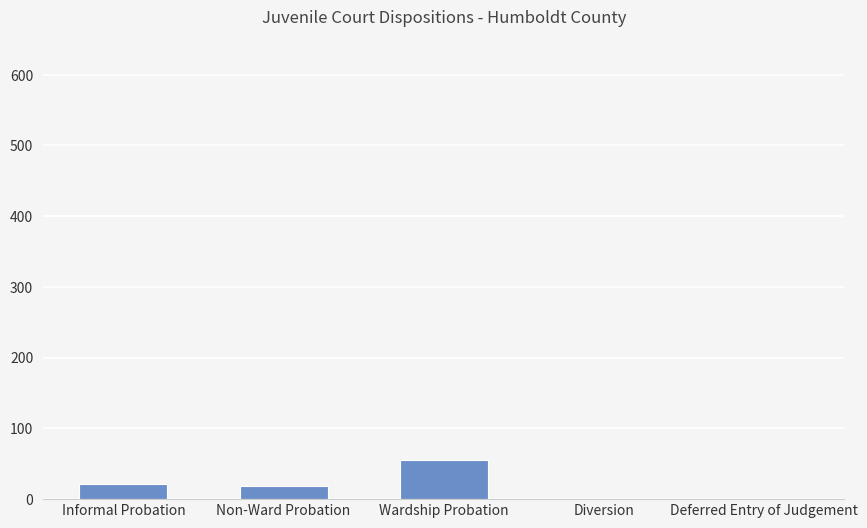

How many distinct data groups are displayed?

1